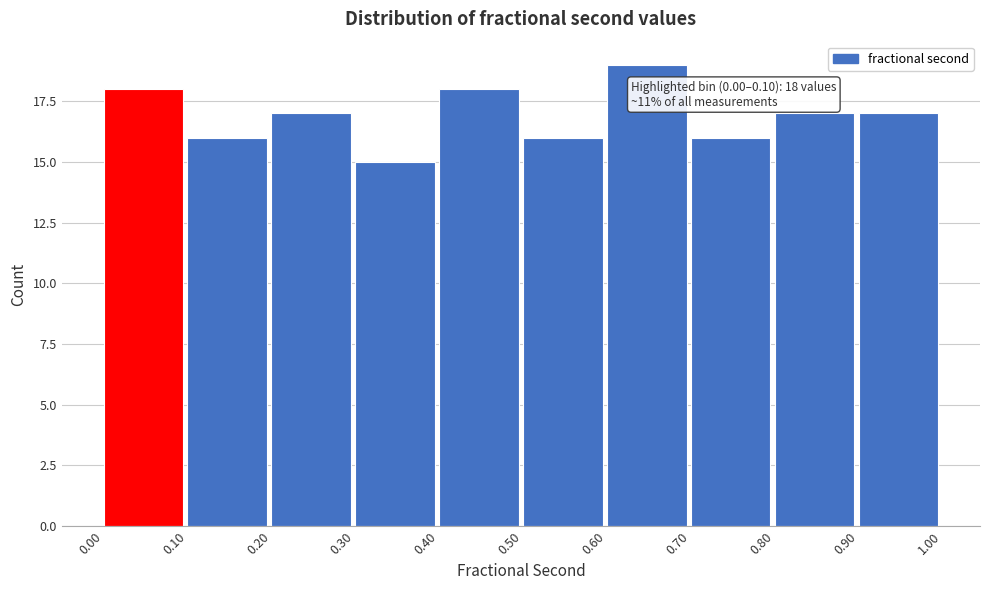

Which range on the x-axis has the tallest bar?

0.60 to 0.70